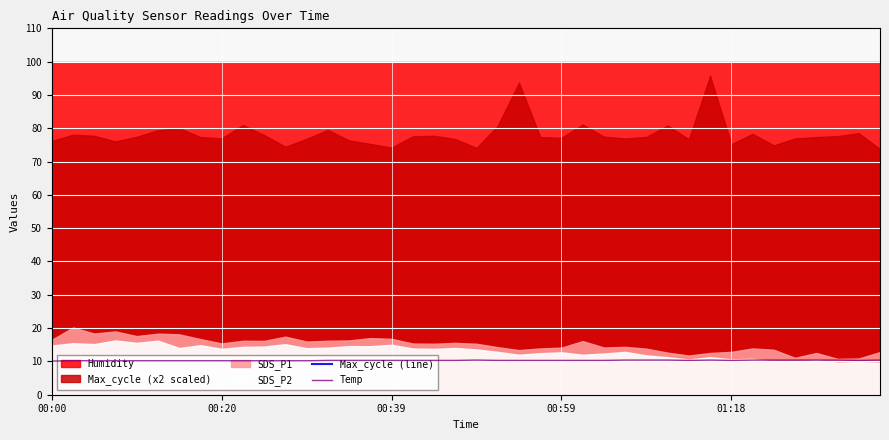

Where is the first local maximum for Max_cycle (line)?

00:20